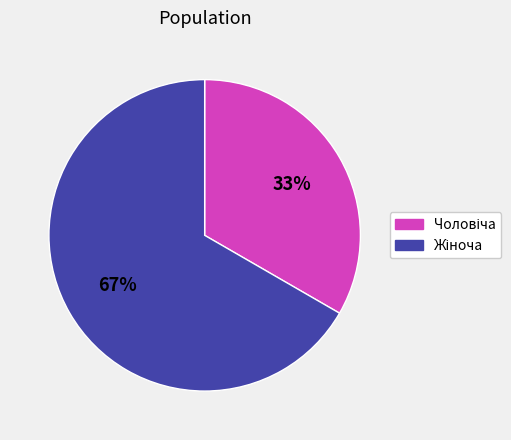

Does any single category account for the majority?

Yes